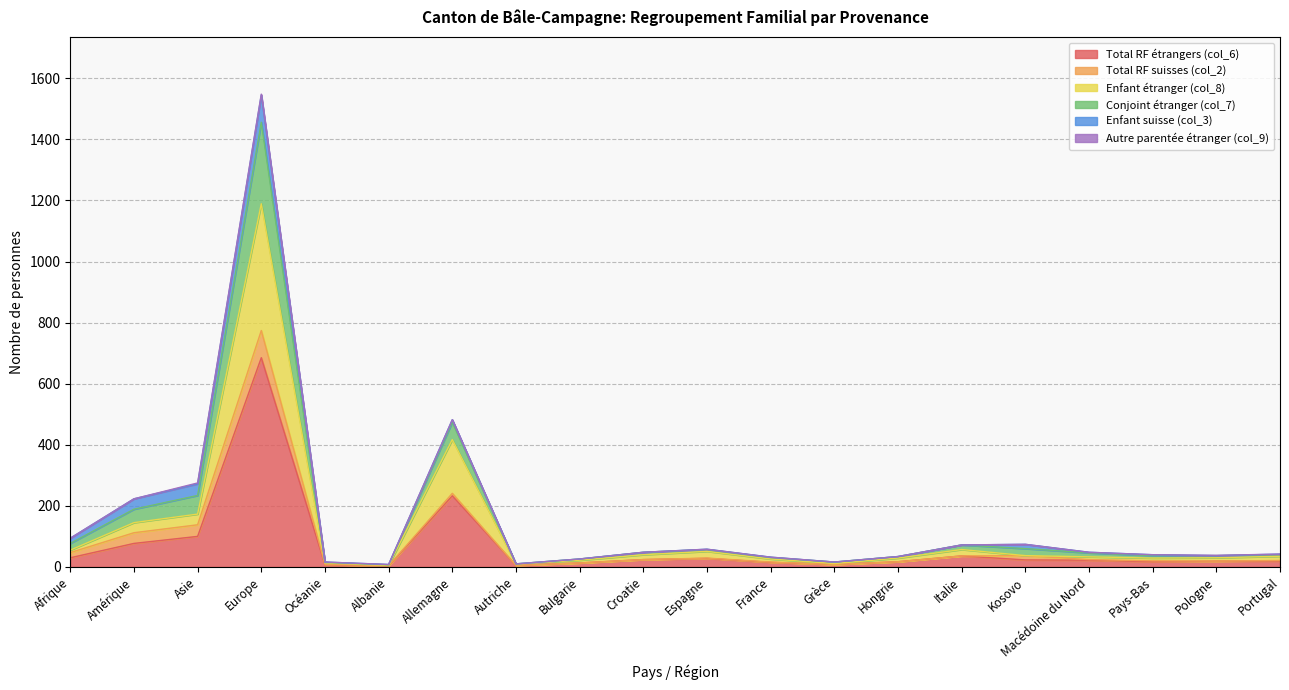

The Total RF étrangers (col_6) series shows 36 at Italie. True or false?

True